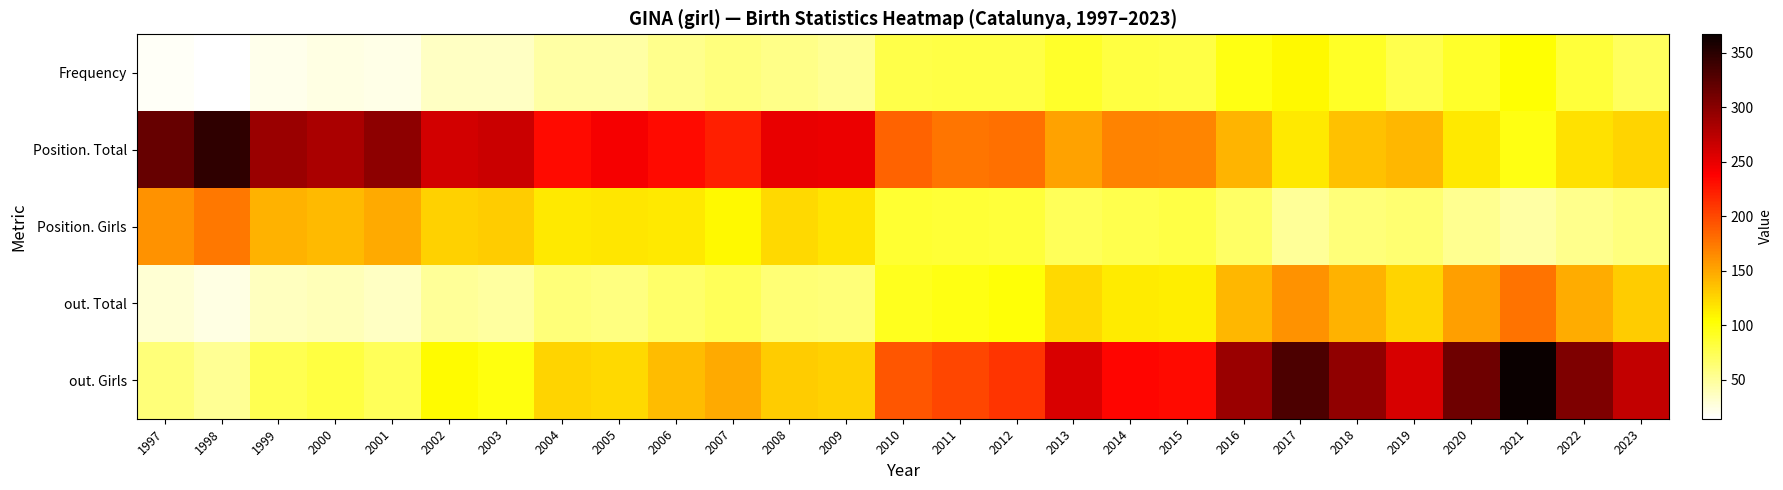

At which category does the chart reach its peak across all series?

2021